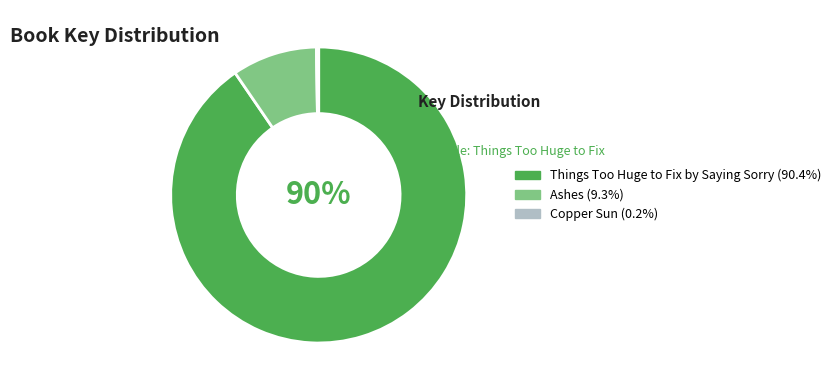

To the nearest percent, what percentage of the pie is Ashes?

9%